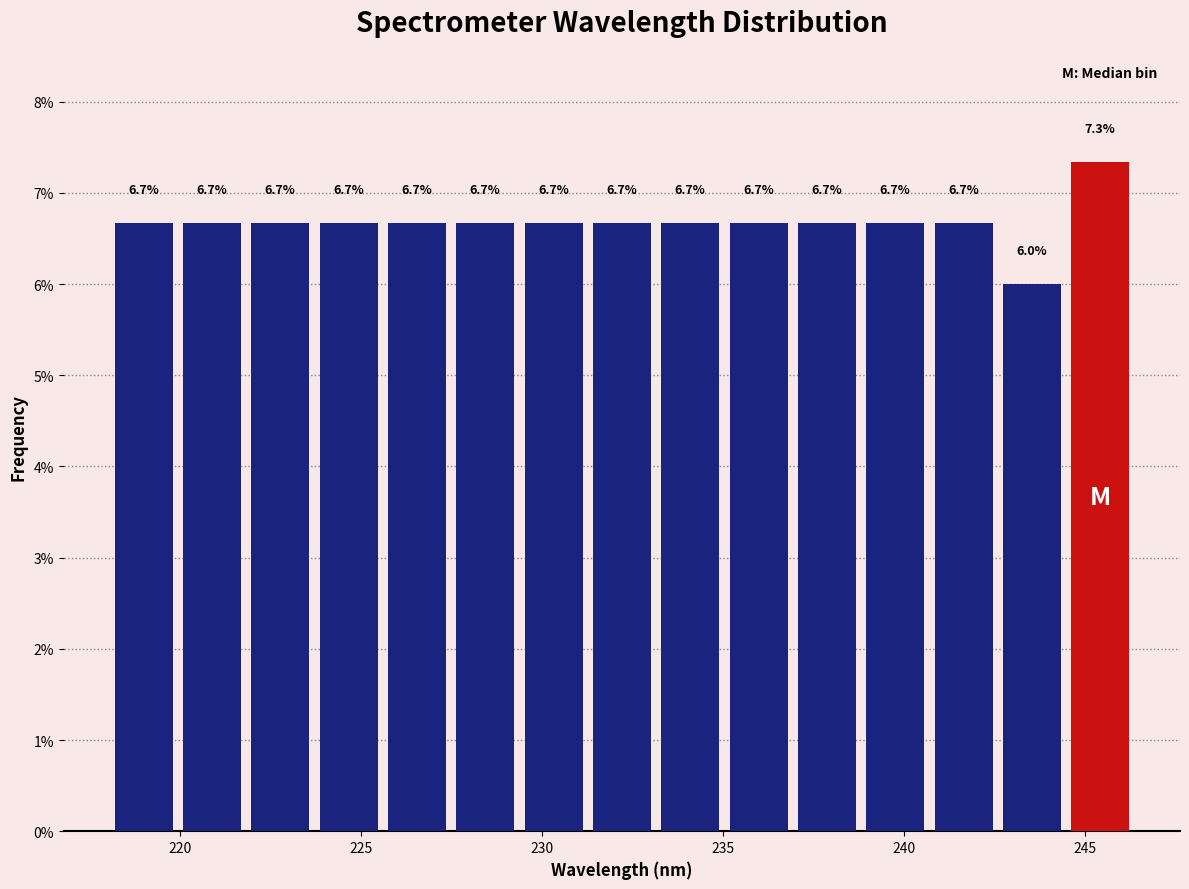

Around what value on the x-axis is the tallest bar? Give the approximate position of its centre, as read against the axis.

245.5